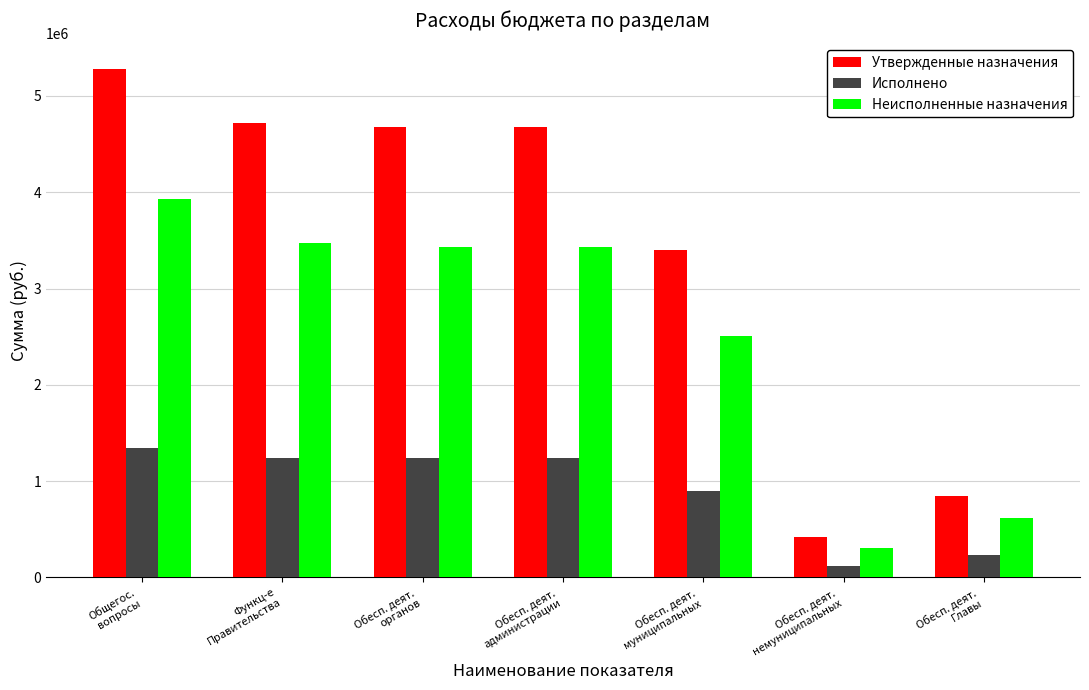

At which category is the sum across all series the highest?

Общегос.
вопросы